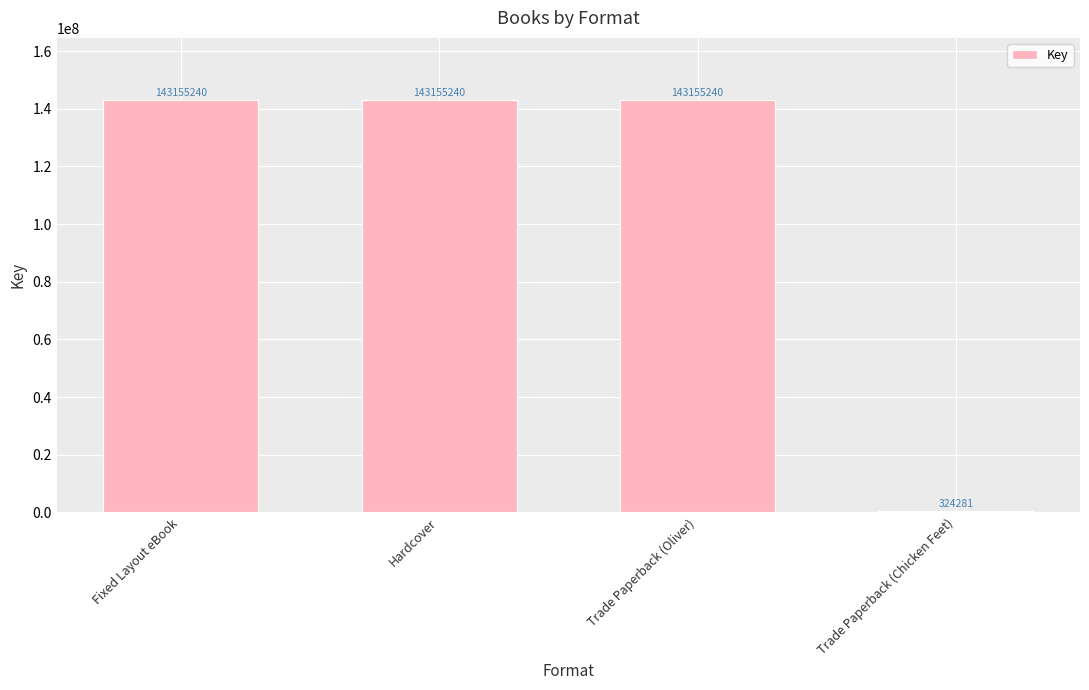

Reading left to right, what are all the values shown in this chart?

143155240	143155240	143155240	324281